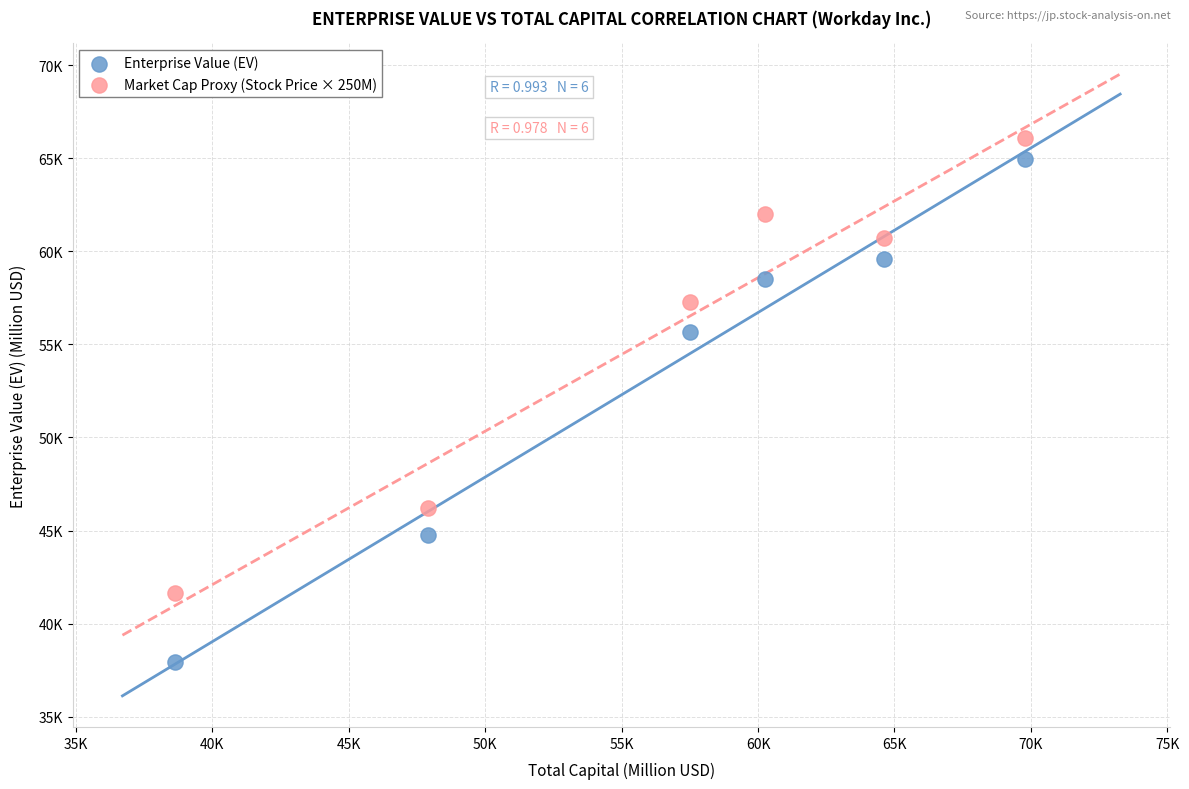

Which series contains the lowest Y value?

Enterprise Value (EV)